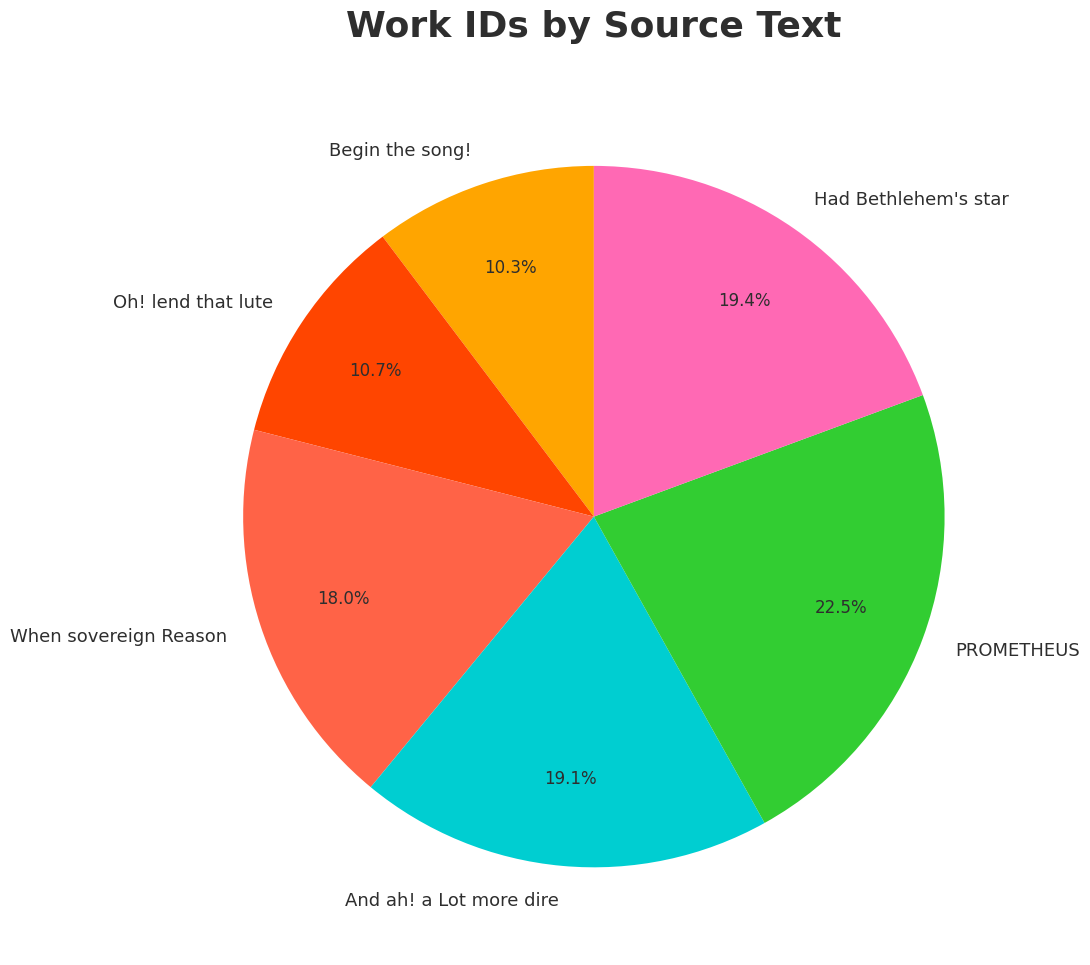

Which slice is the largest?

PROMETHEUS